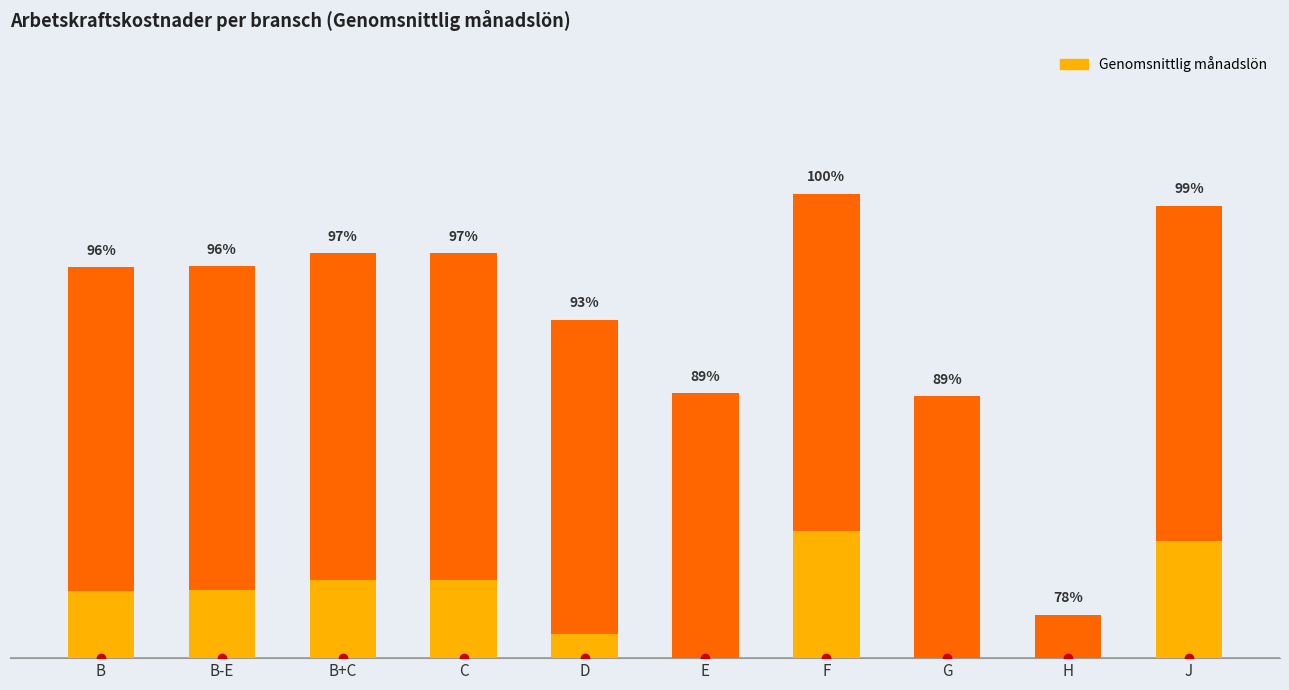

Which label corresponds to the largest value in the chart?

F